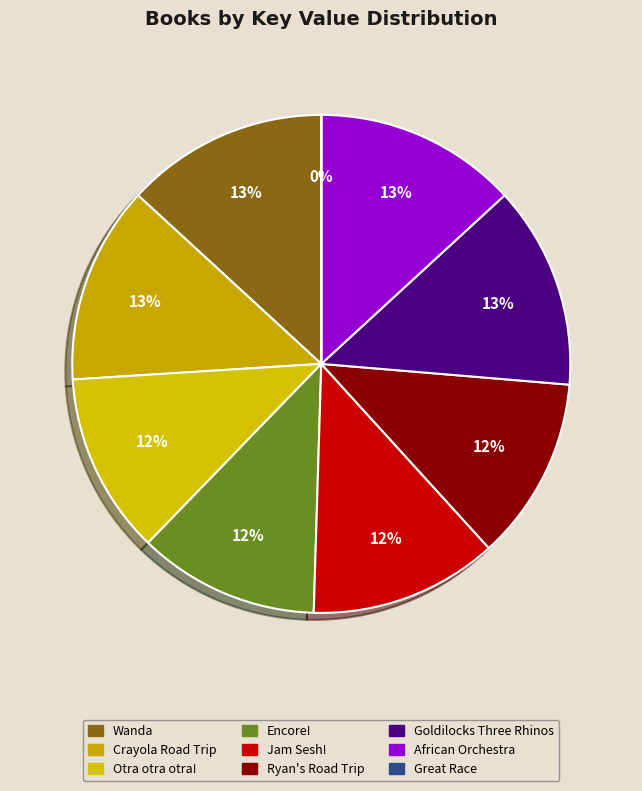

What is the total percentage of Otra otra otra! and Encore!?

23.5%